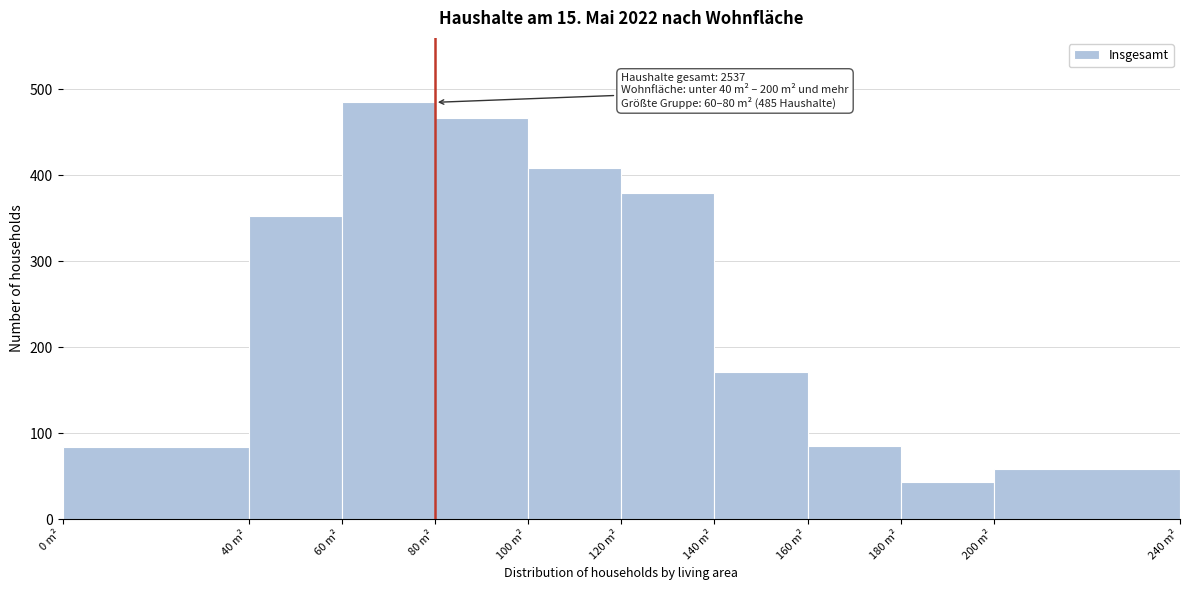

Over which range of the x-axis is the bar tallest?

60 to 80